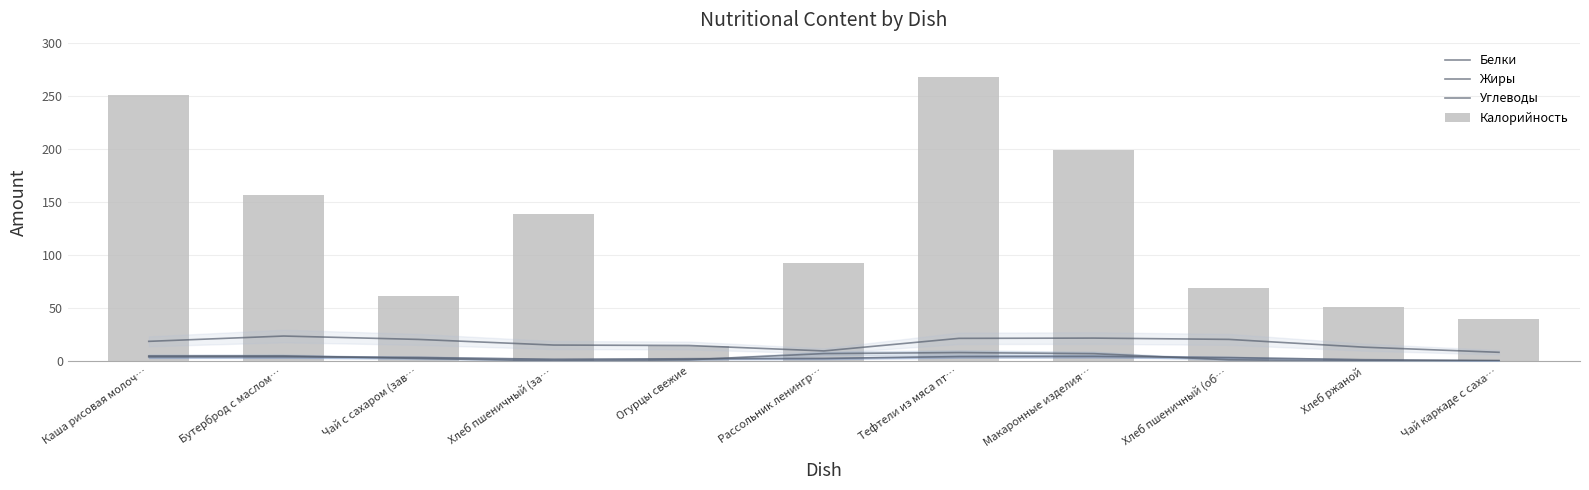

Where is Белки nearest to the value 2?

Хлеб пшеничный (за…